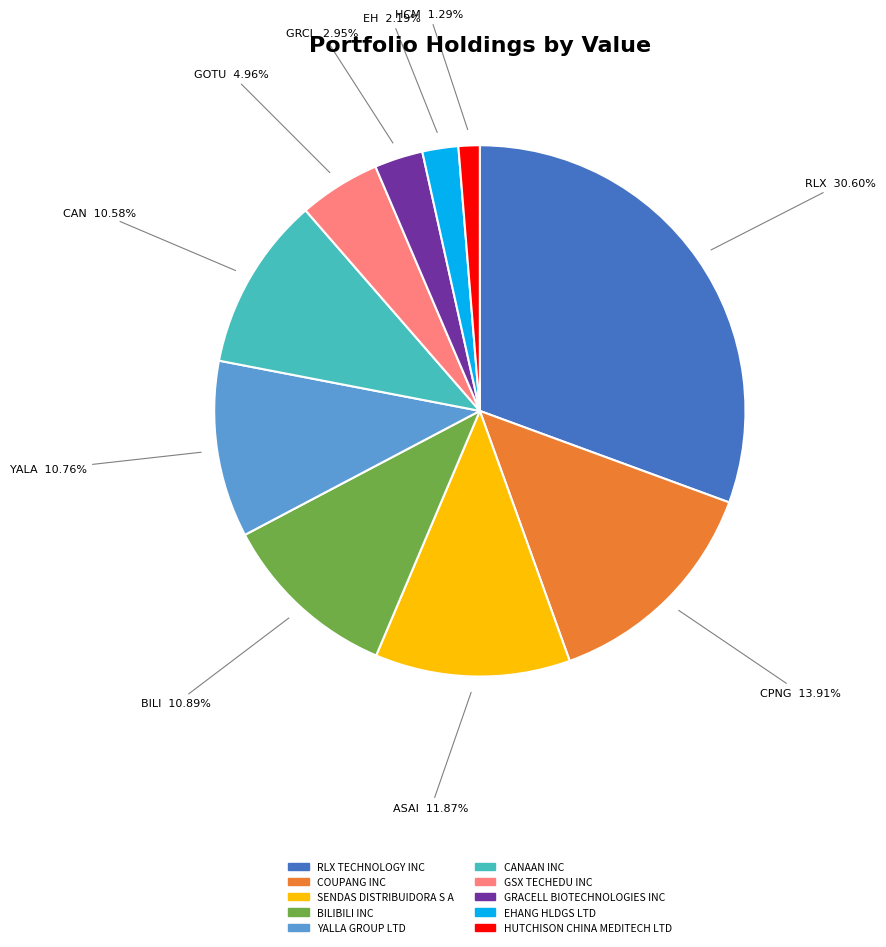

Do RLX TECHNOLOGY INC and COUPANG INC together represent more than half of the pie?

No